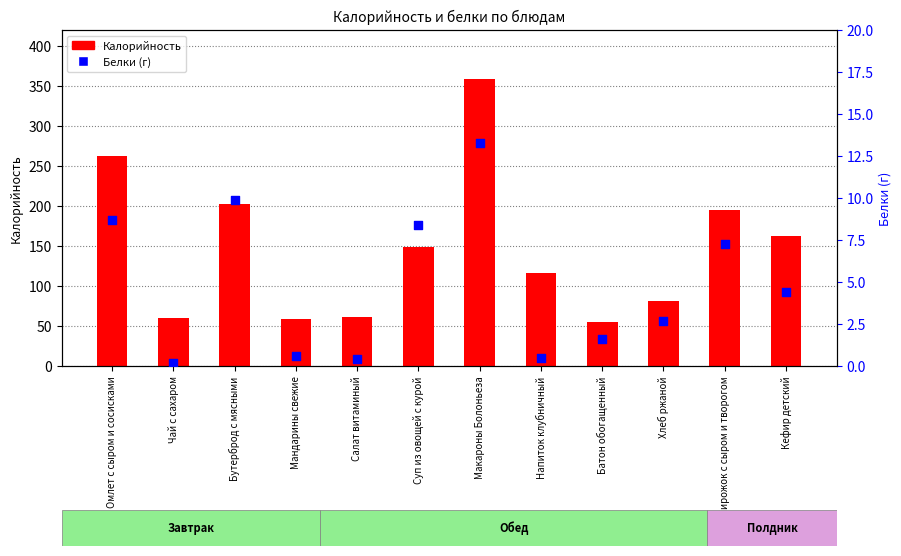

Which series has the largest Y range (max minus min)?

Калорийность